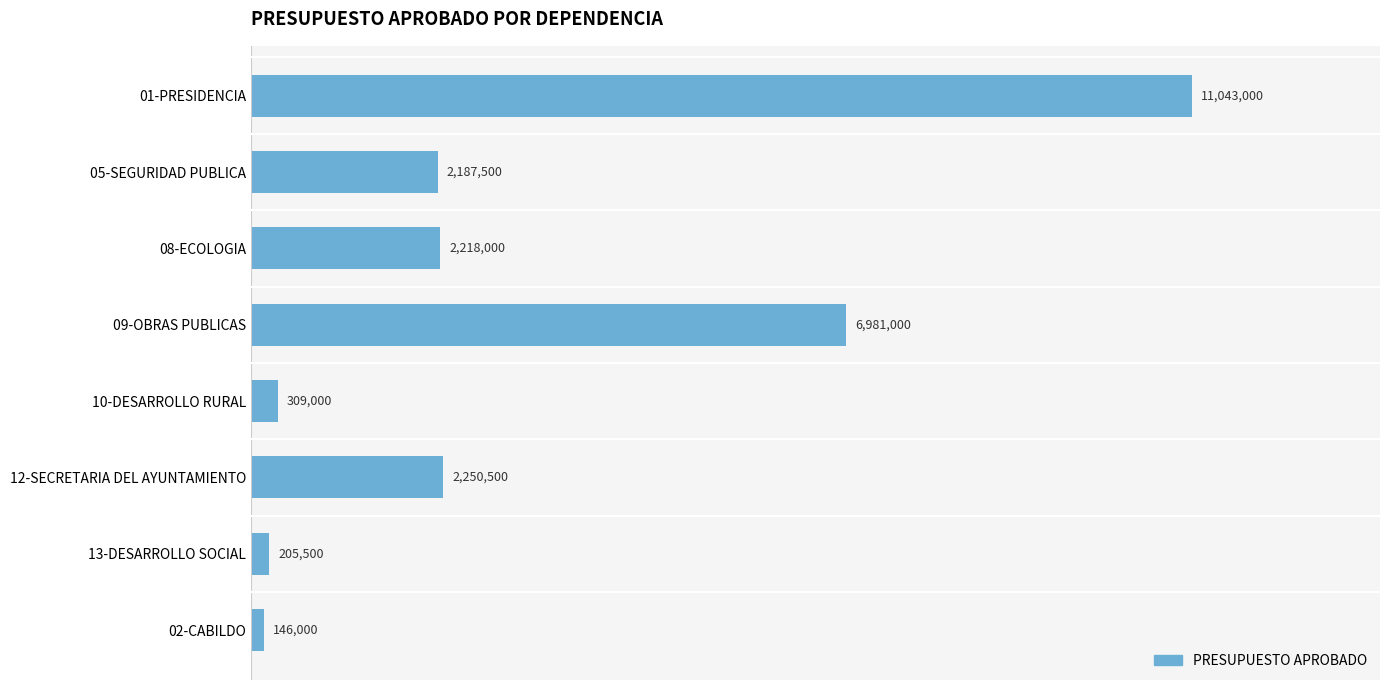

Rank the categories by value from lowest to highest.

02-CABILDO, 13-DESARROLLO SOCIAL, 10-DESARROLLO RURAL, 05-SEGURIDAD PUBLICA, 08-ECOLOGIA, 12-SECRETARIA DEL AYUNTAMIENTO, 09-OBRAS PUBLICAS, 01-PRESIDENCIA